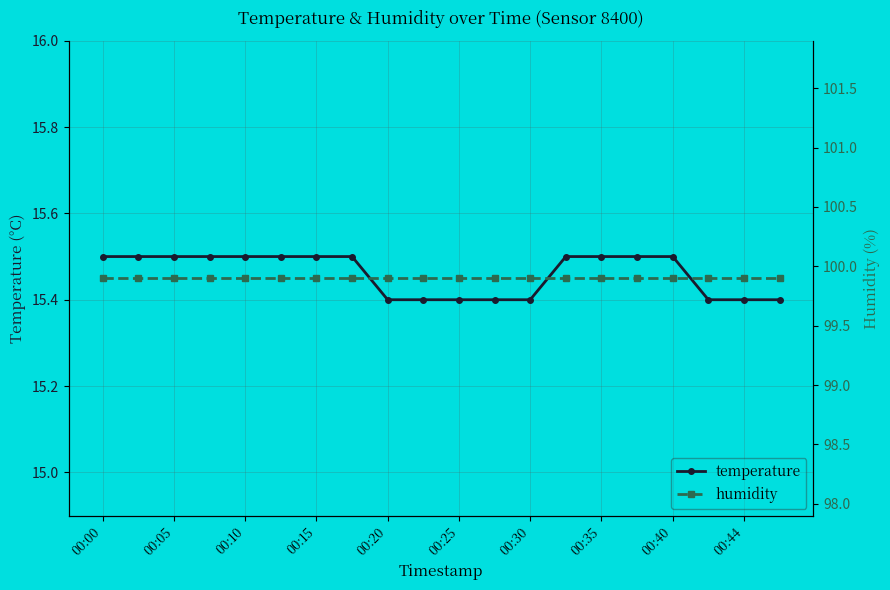

At how many categories does at least one series exceed 53?

20